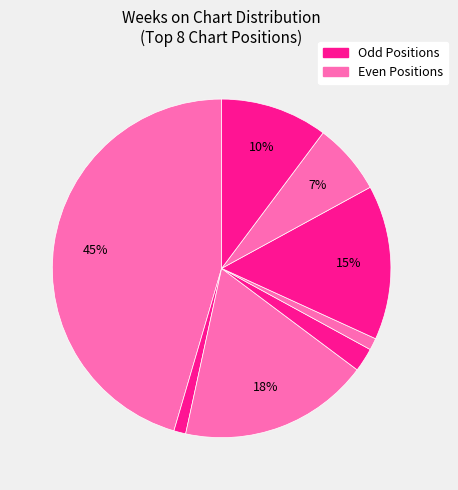

How many slices are in this pie chart?

8